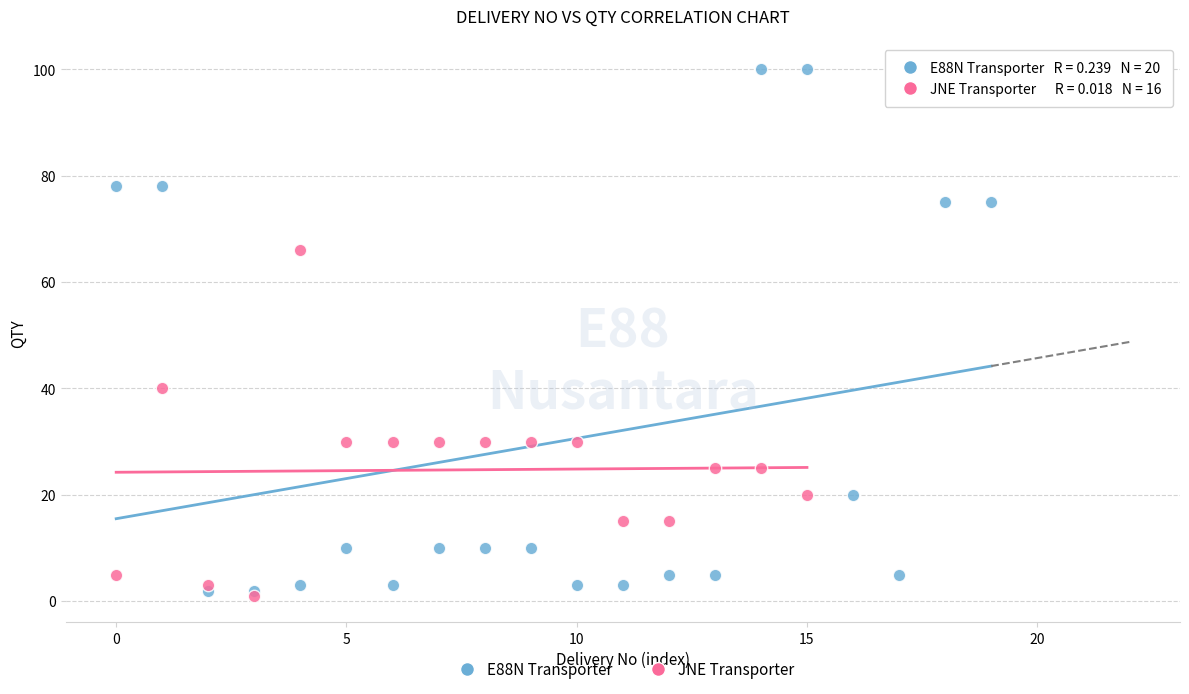

Which series has the largest Y range (max minus min)?

E88N Transporter